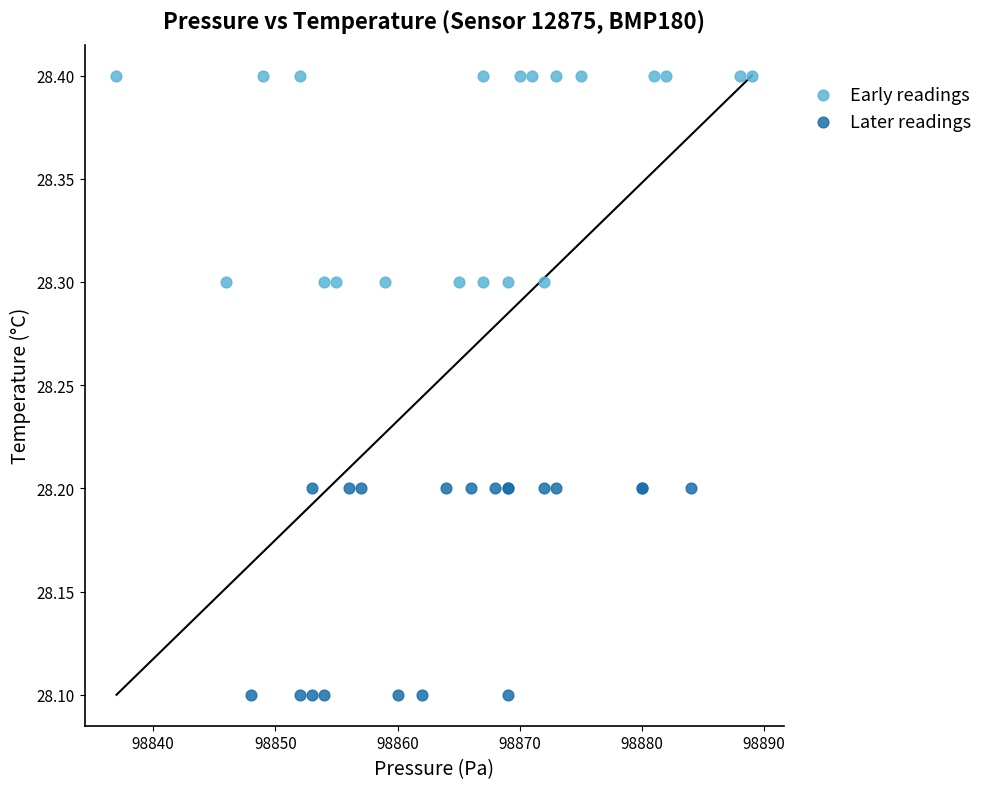

Which series reaches the minimum Y coordinate?

Later readings